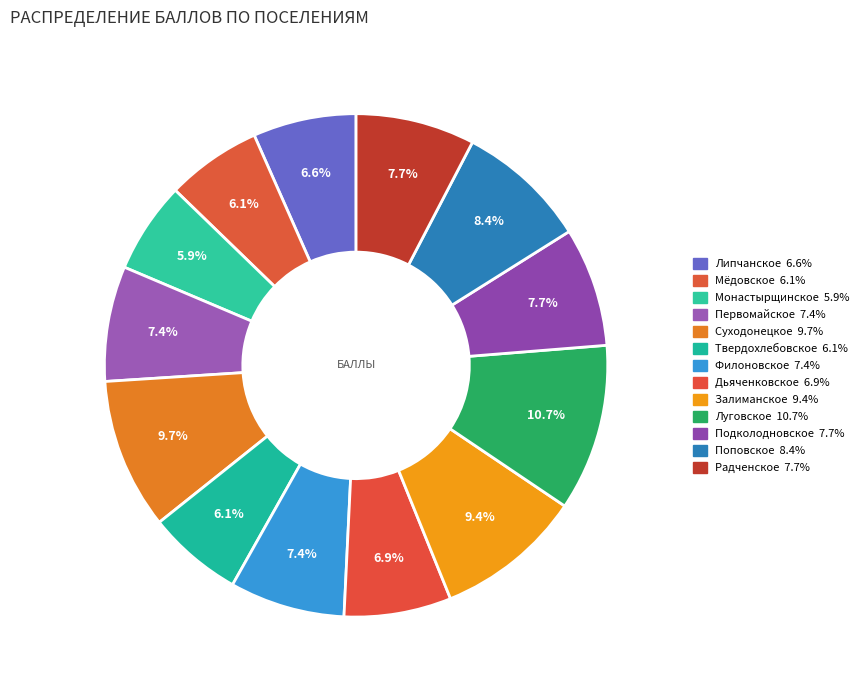

How many slices are in this pie chart?

13